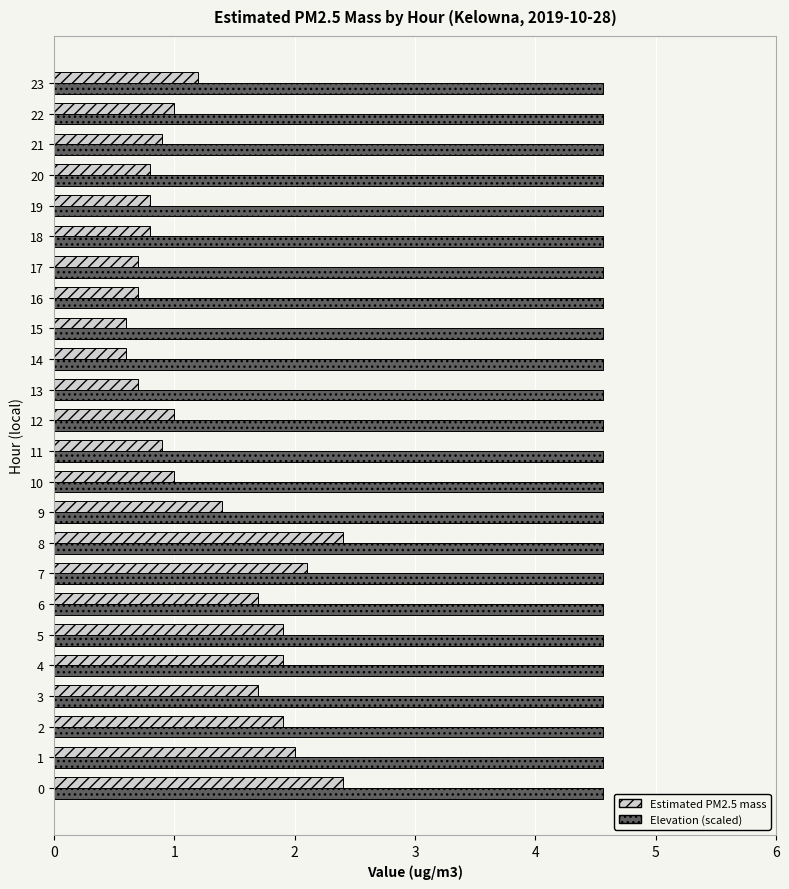

True or false: Estimated PM2.5 mass has a value of 0.8 at 19.

True